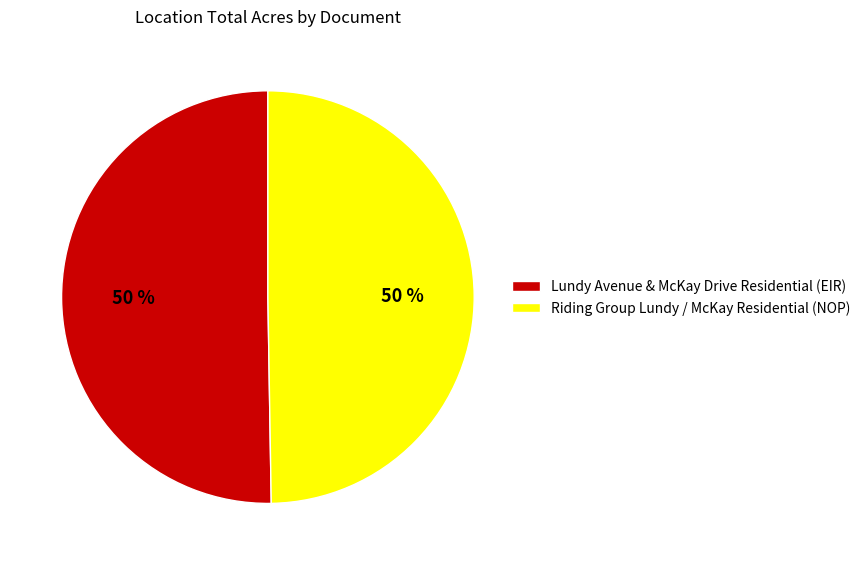

Approximately how many times larger is the value at Lundy Avenue & McKay Drive Residential (EIR) compared to Riding Group Lundy / McKay Residential (NOP)?

1.0